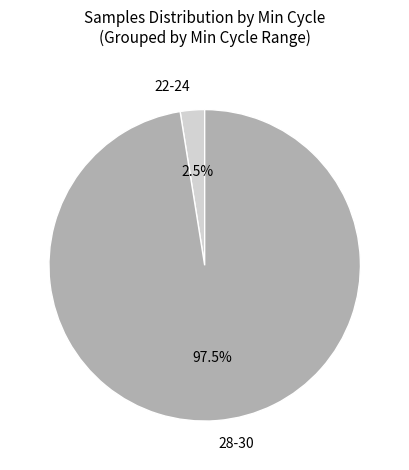

Rank the categories by value from highest to lowest.

28-30, 22-24